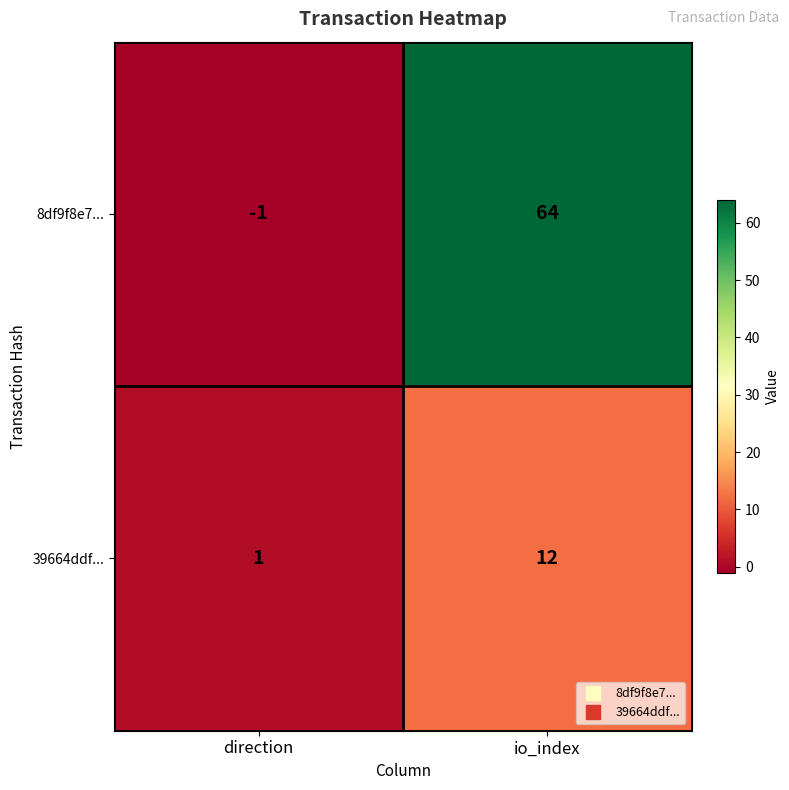

What is the difference between the maximum and minimum values in the 8df9f8e7... series?

65